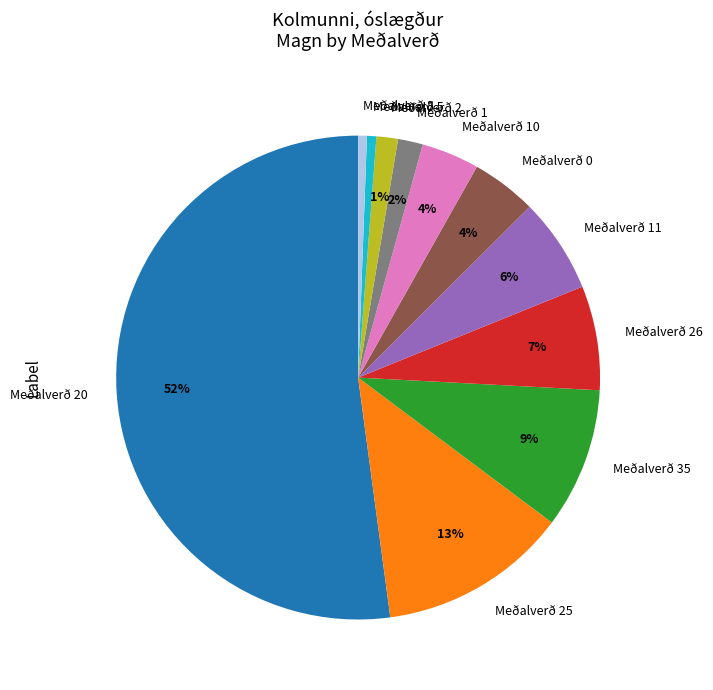

Which slice is the largest?

Meðalverð 20